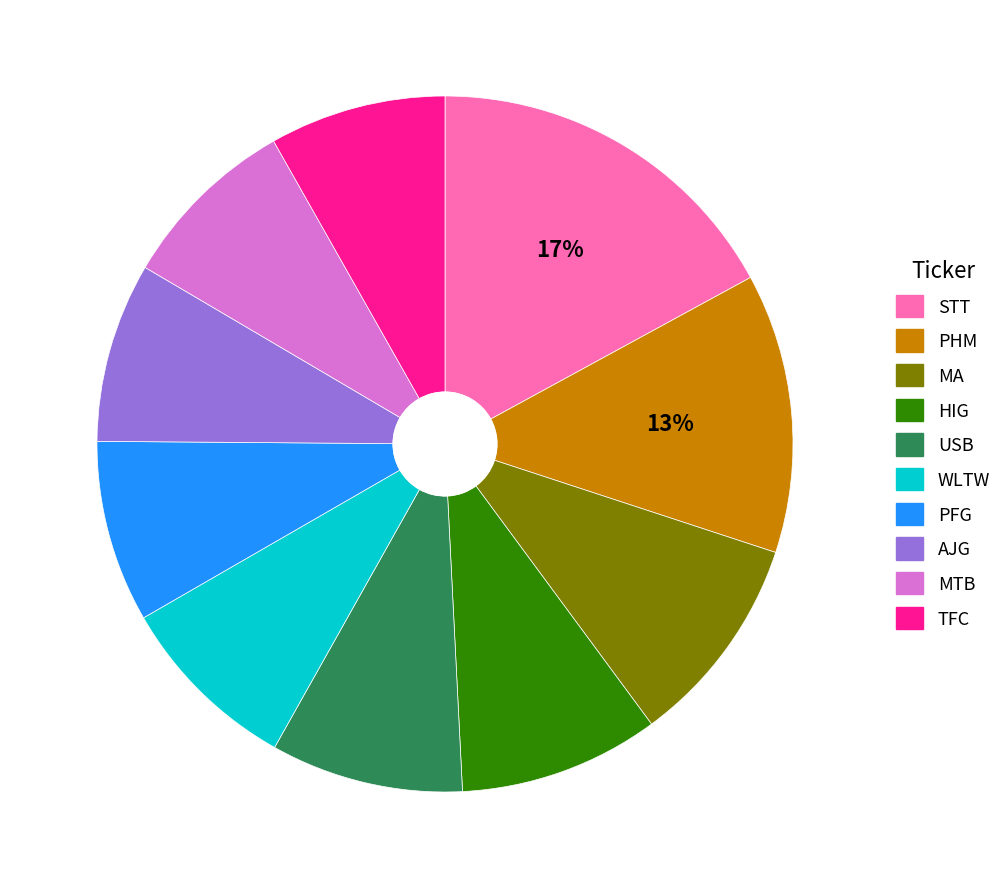

Which category has the biggest portion of the pie?

STT